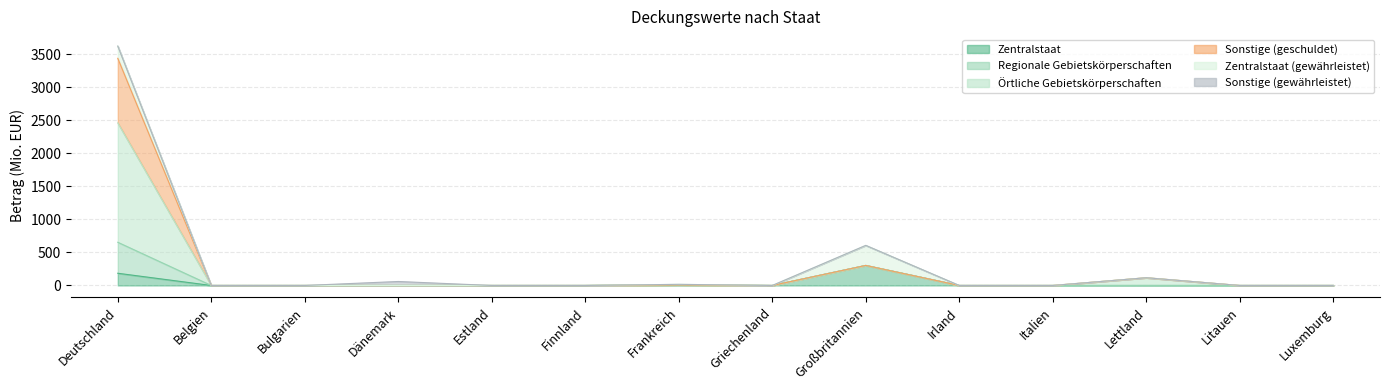

The Örtliche Gebietskörperschaften series shows 0.0 at Griechenland. True or false?

True